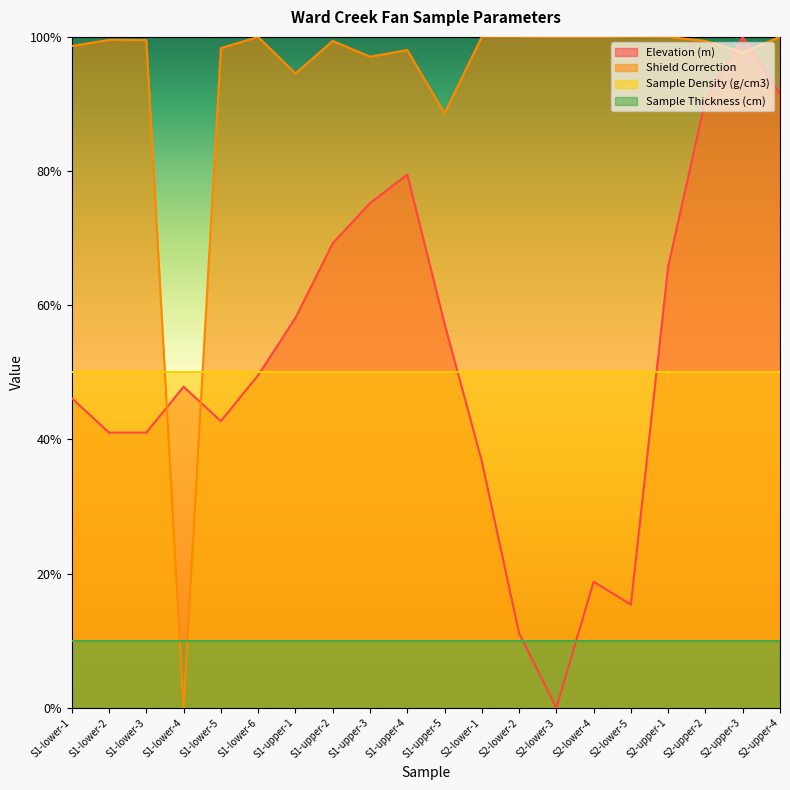

What is the average value of the Shield Correction series?

0.9